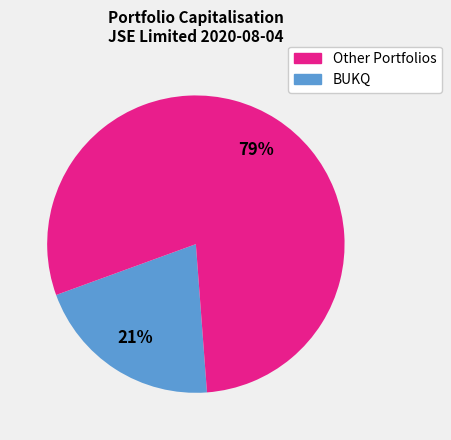

Does any single category account for the majority?

Yes